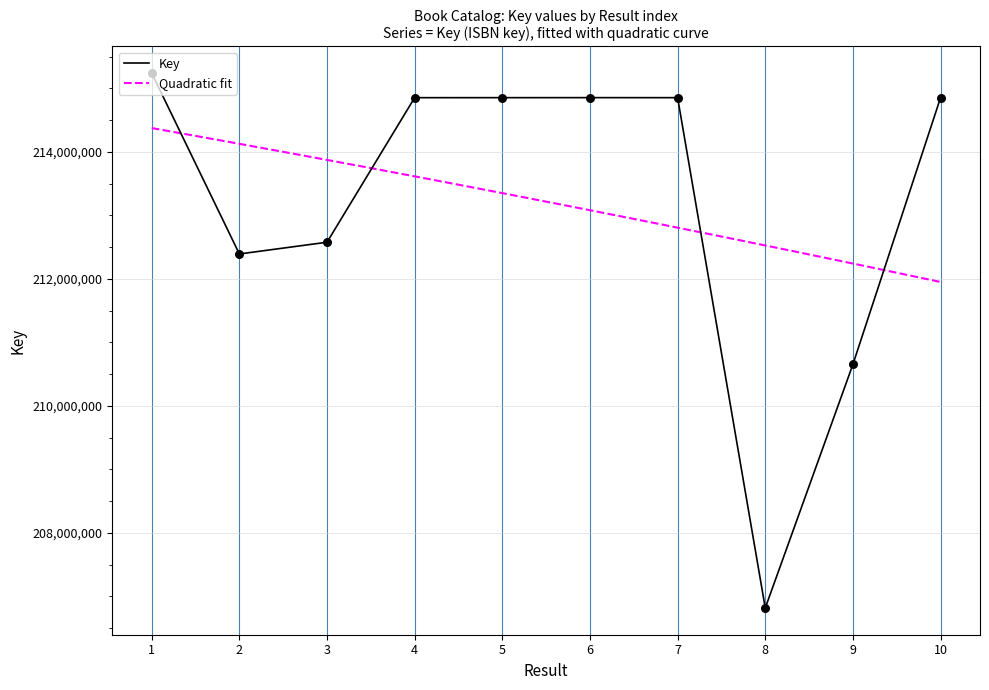

What is the change in value from 3 to 5?

+2276485